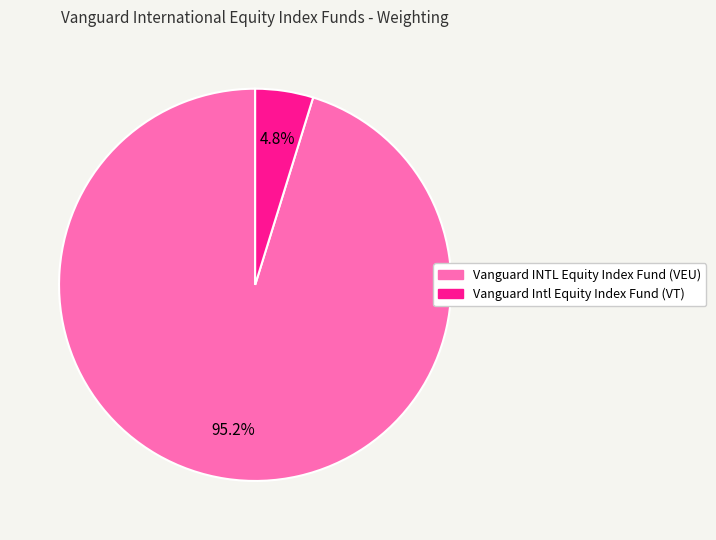

Combined, what portion of the pie is Vanguard Intl Equity Index Fund (VT) and Vanguard INTL Equity Index Fund (VEU)?

100.0%